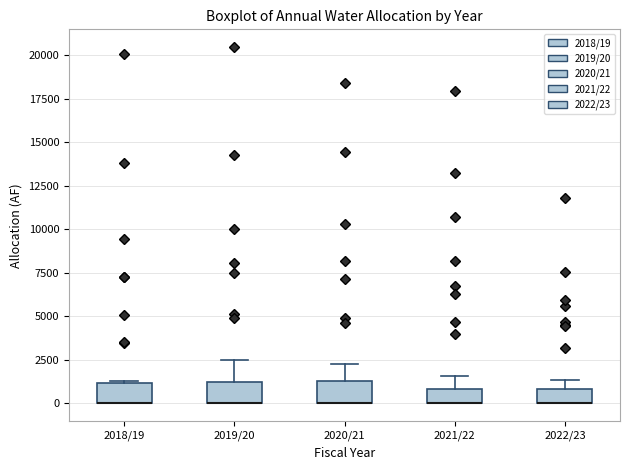

Reading left to right, transcribe this box plot: for each box, give where its median line is, the range the box spans, and where its two whiskers end, as read against the y-axis. The values are not printed on the chart, so give them approximately, as read against the axis.

2018/19: median 0 (drawn on the box's lower edge), box 0 to 1000, whiskers 0 to 1500
2019/20: median 0 (drawn on the box's lower edge), box 0 to 1000, whiskers 0 to 2500
2020/21: median 0 (drawn on the box's lower edge), box 0 to 1500, whiskers 0 to 2500
2021/22: median 0 (drawn on the box's lower edge), box 0 to 1000, whiskers 0 to 1500
2022/23: median 0 (drawn on the box's lower edge), box 0 to 1000, whiskers 0 to 1500